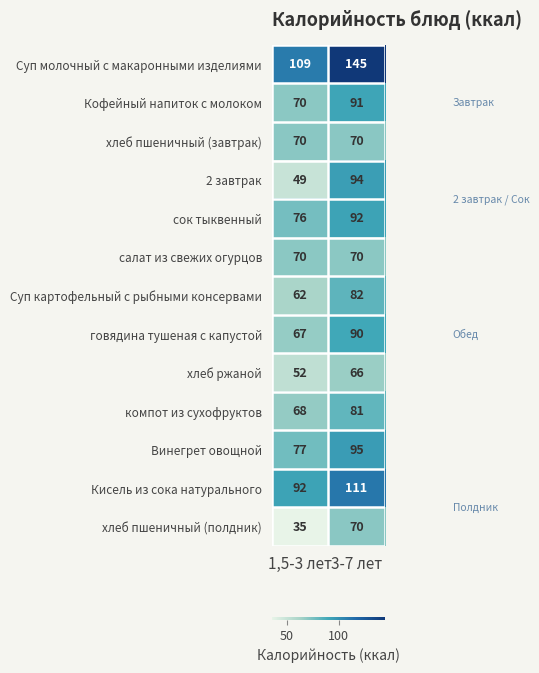

Reading left to right, what are all the values shown in this chart?

Суп молочный с макаронными изделиями: 109	145
Кофейный напиток с молоком: 70	91
хлеб пшеничный (завтрак): 70	70
2 завтрак: 49	94
сок тыквенный: 76	92
салат из свежих огурцов: 70	70
Суп картофельный с рыбными консервами: 62	82
говядина тушеная с капустой: 67	90
хлеб ржаной: 52	66
компот из сухофруктов: 68	81
Винегрет овощной: 77	95
Кисель из сока натурального: 92	111
хлеб пшеничный (полдник): 35	70